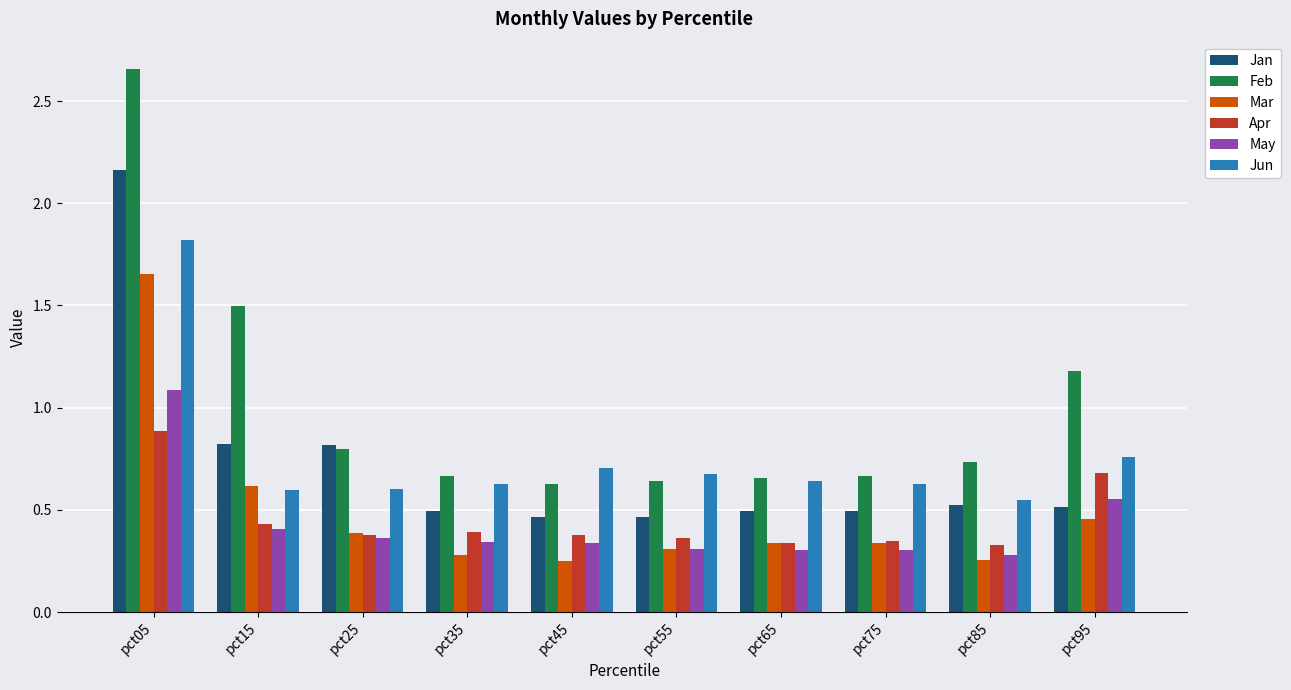

At how many categories does at least one series exceed 0?

10